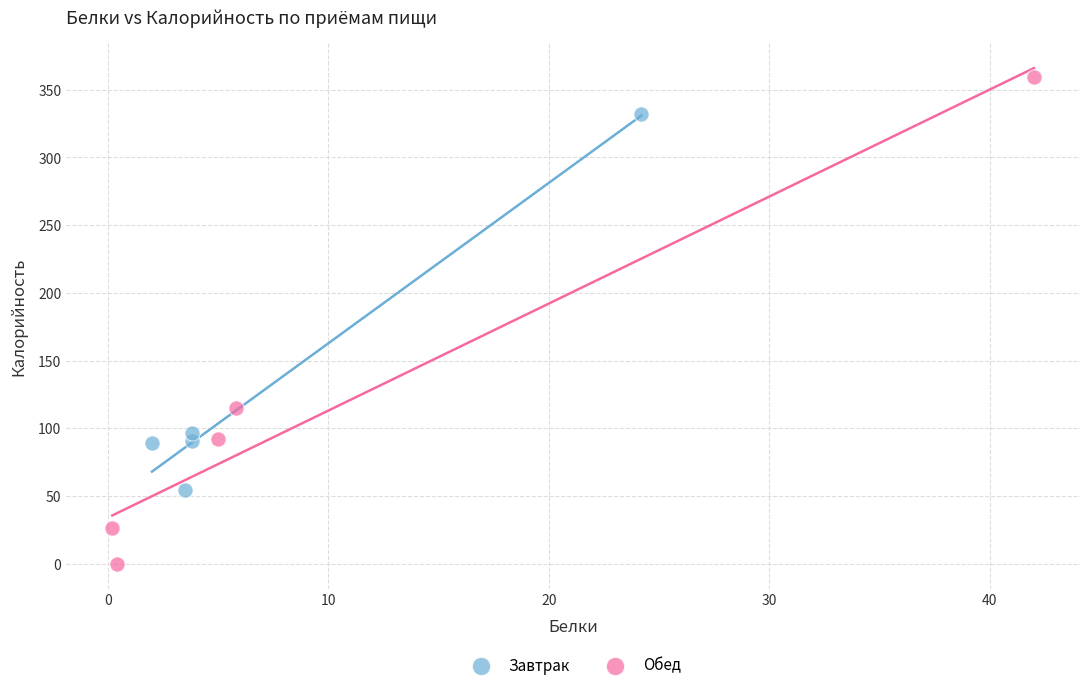

Which series has the widest spread of Y values?

Обед